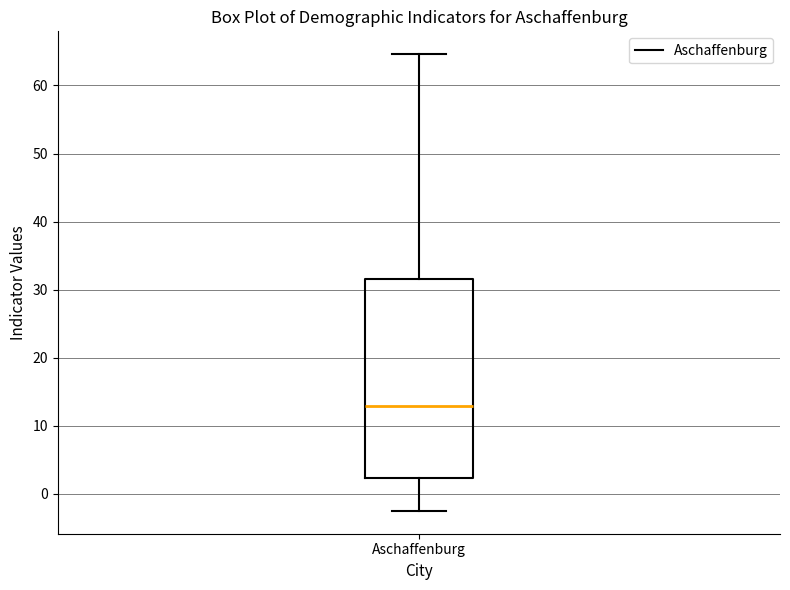

Where is the upper edge of the box for Aschaffenburg on the y-axis? The values are not printed on the chart, so give them approximately, as read against the axis.

32